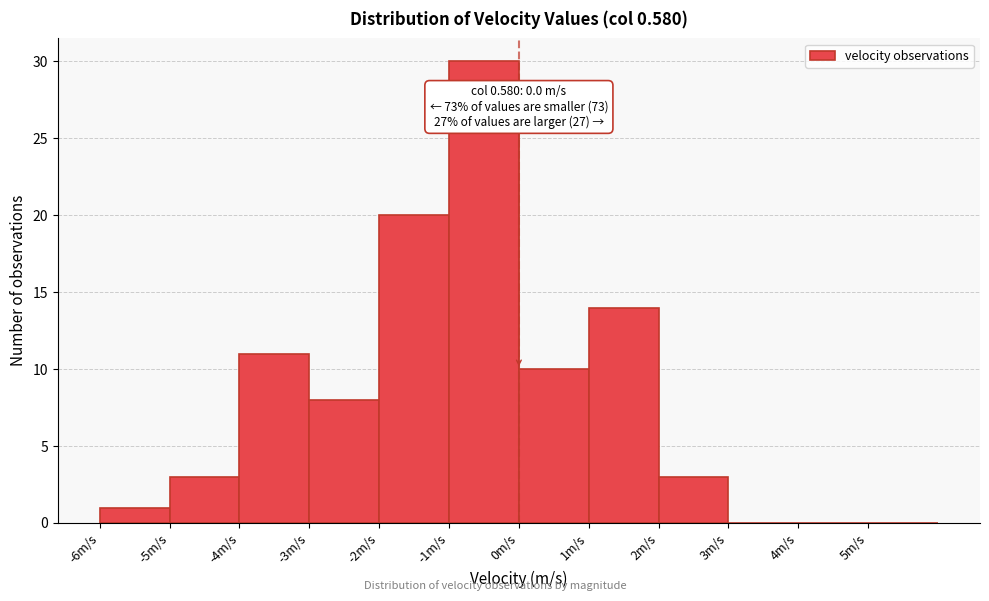

Which range on the x-axis has the tallest bar?

-1 to 0